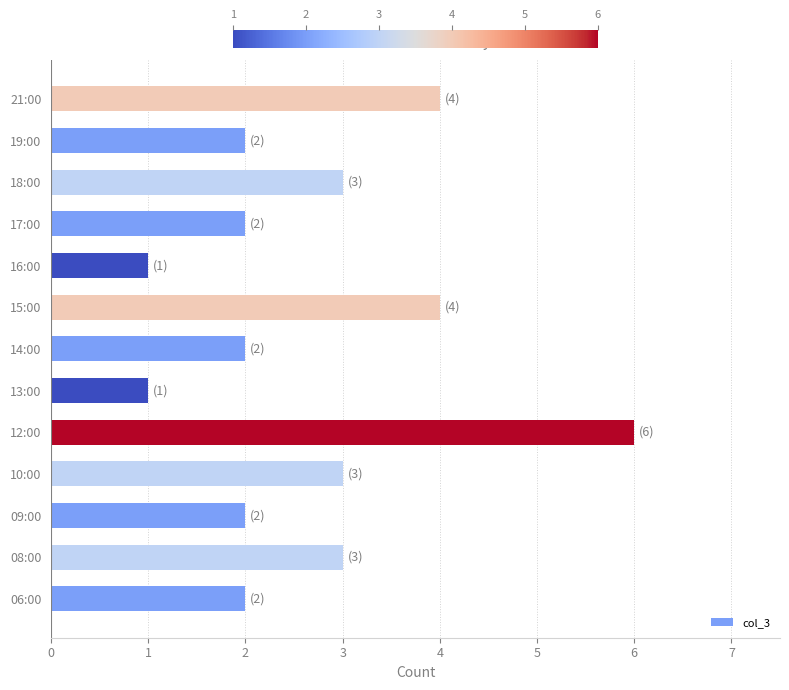

Reading bottom to top, what are all the values shown in this chart?

06:00=2	08:00=3	09:00=2	10:00=3	12:00=6	13:00=1	14:00=2	15:00=4	16:00=1	17:00=2	18:00=3	19:00=2	21:00=4